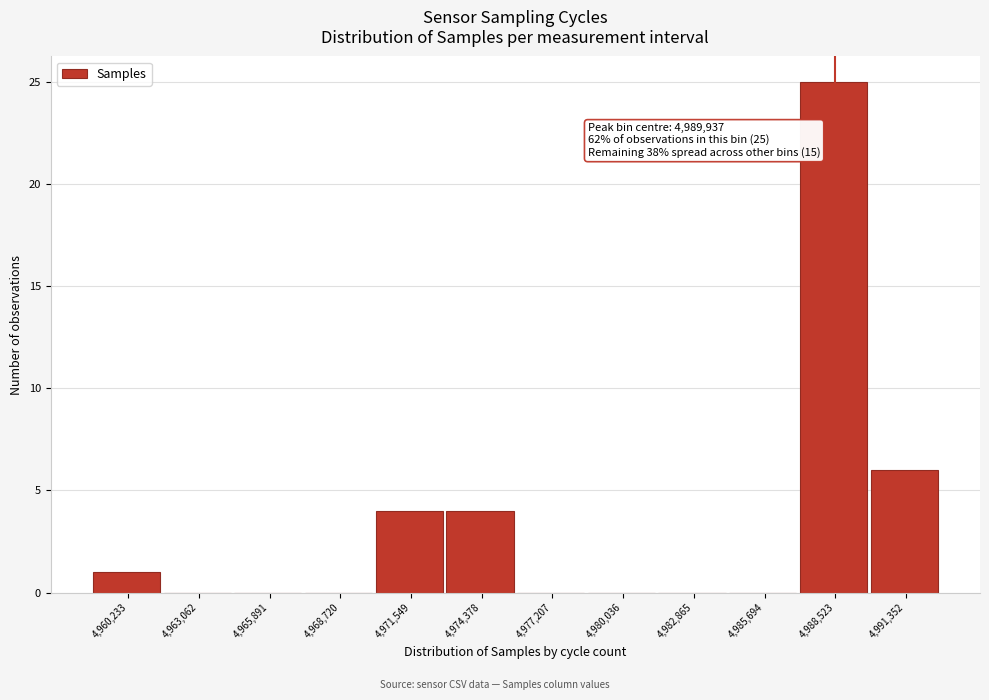

Reading left to right, list all the values displayed in this chart.

4,960,233=1	4,963,062=0	4,965,891=0	4,968,720=0	4,971,549=4	4,974,378=4	4,977,207=0	4,980,036=0	4,982,865=0	4,985,694=0	4,988,523=25	4,991,352=6